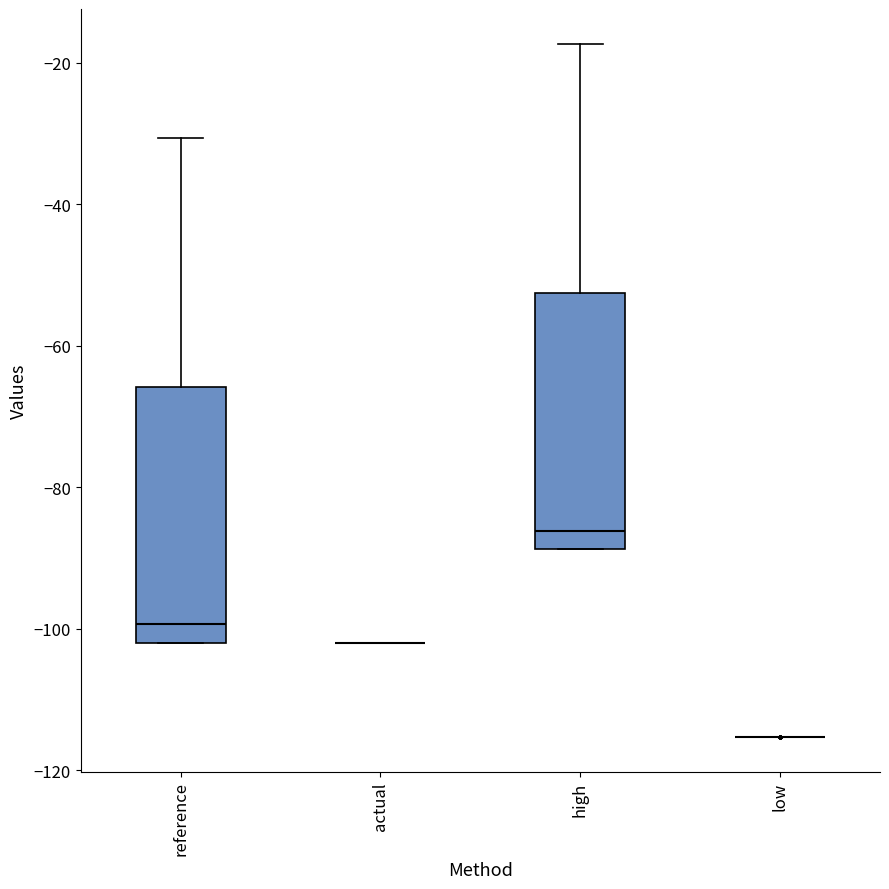

Reading left to right, transcribe this box plot: for each box, give where its median line is, the range the box spans, and where its two whiskers end, as read against the y-axis. The values are not printed on the chart, so give them approximately, as read against the axis.

reference: median -100, box -102 to -66, whiskers -102 to -30
actual: box collapsed to a line at -102, whiskers -102 to -102
high: median -86, box -88 to -52, whiskers -88 to -18
low: box collapsed to a line at -116, whiskers -116 to -116